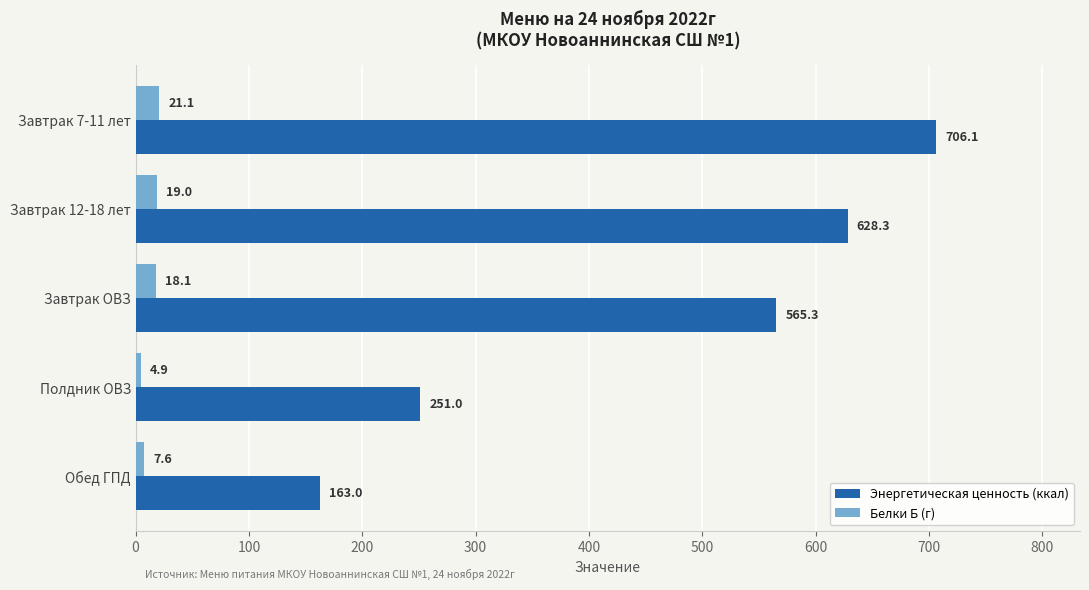

What is the minimum value shown in the chart?

4.9